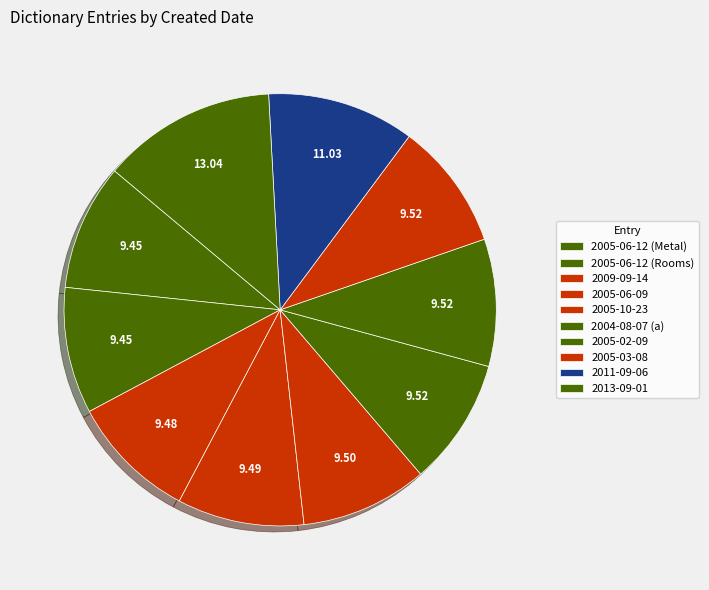

How many slices are in this pie chart?

10